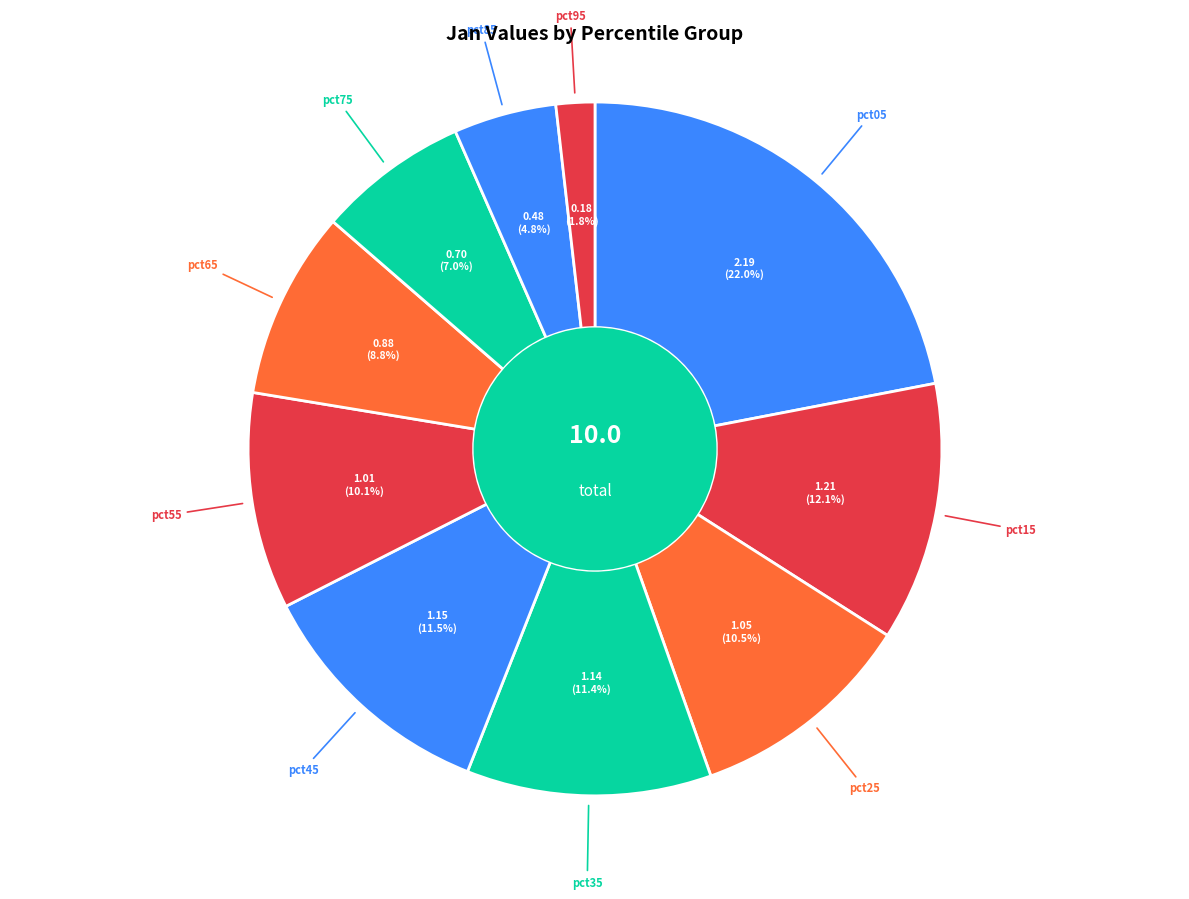

To the nearest percent, what is the average slice percentage?

10%